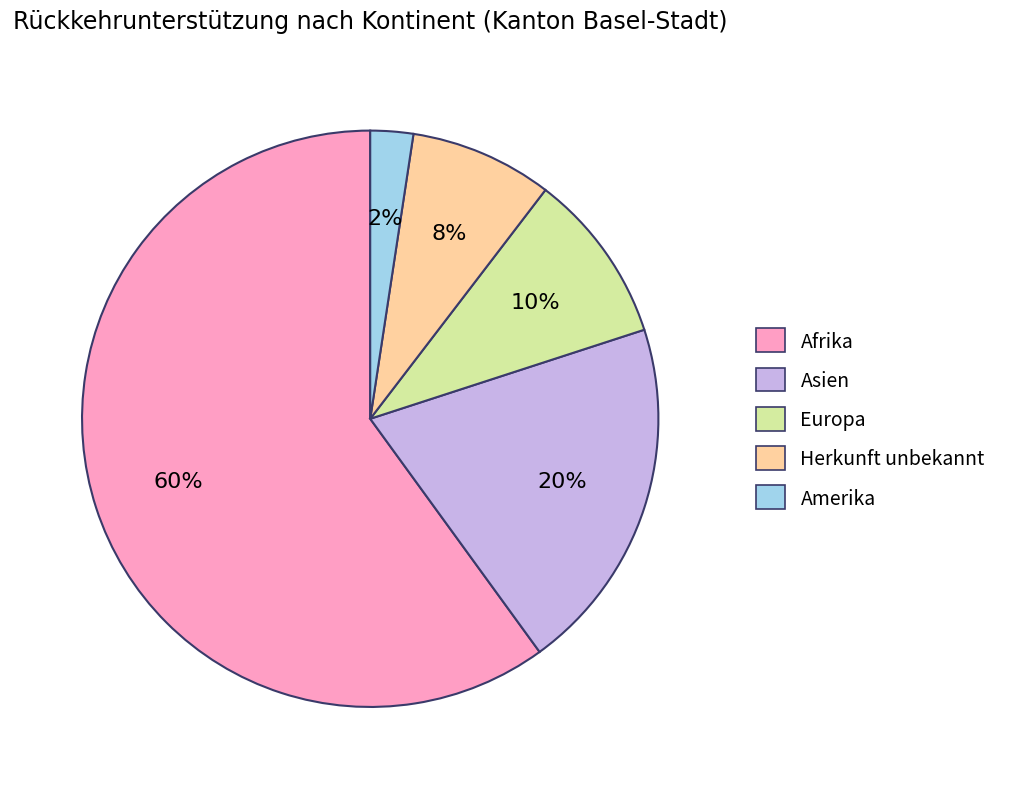

Is there any slice that represents more than half of the pie?

Yes